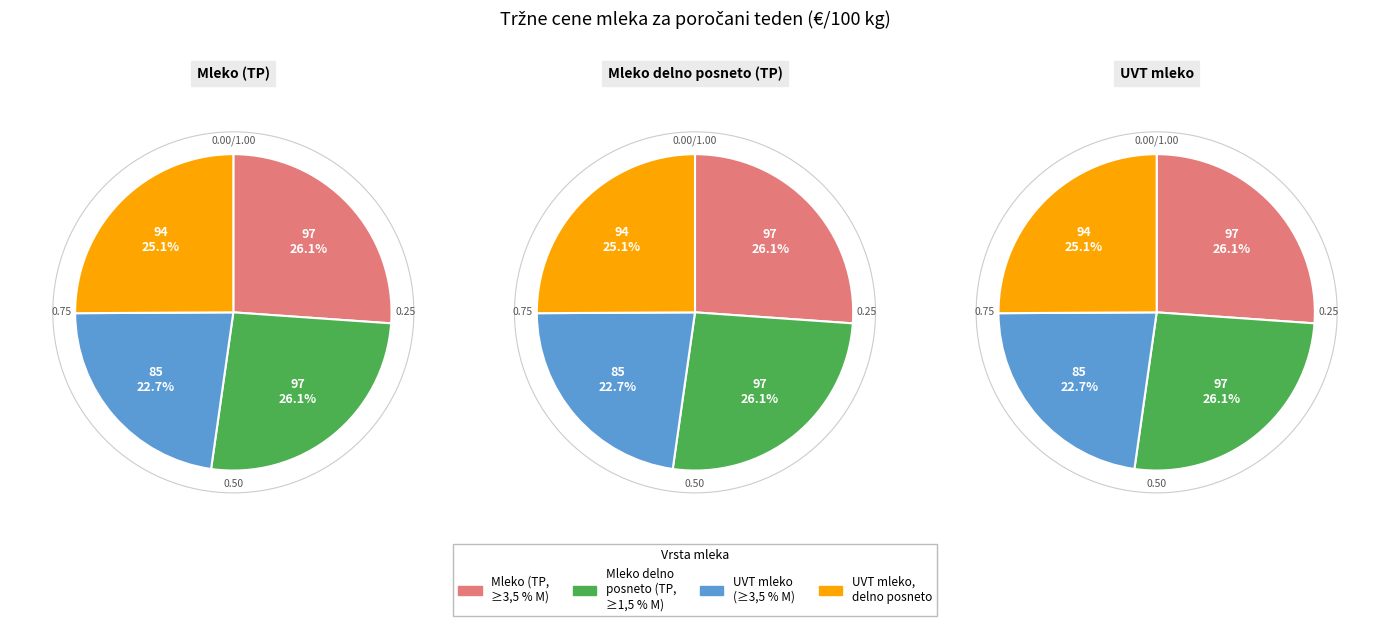

Rank the categories by value from lowest to highest.

Sterilizirano ali UVT mleko (≥3,5 % M), Sterilizirano ali UVT mleko, delno posneto, Mleko (TP, ≥3,5 % M), Mleko, delno posneto (TP, ≥1,5 % M)